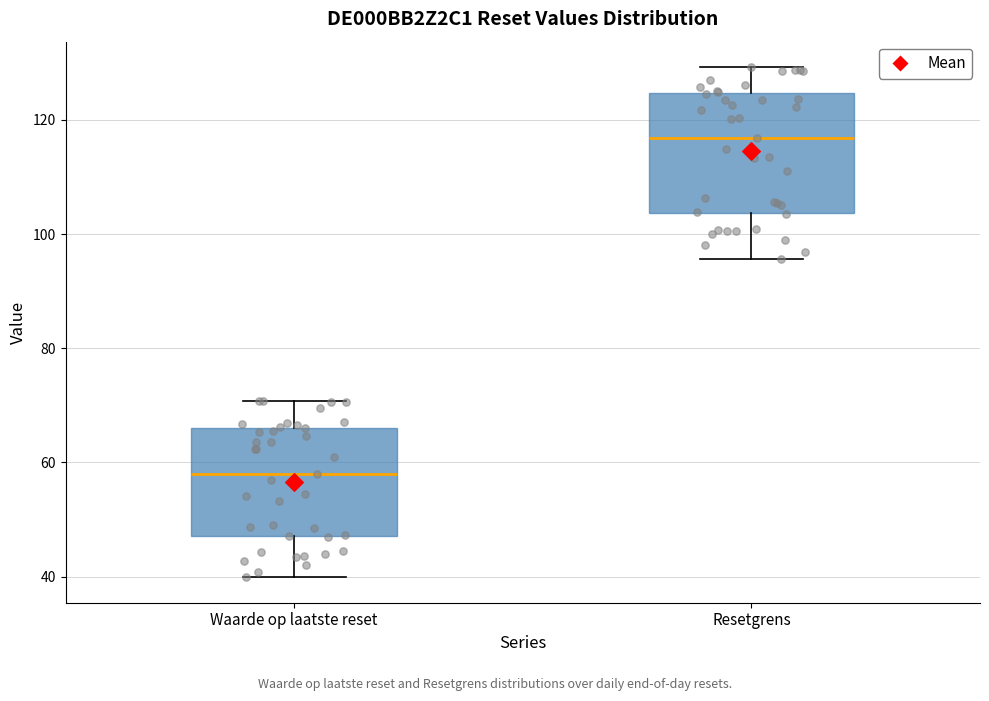

Reading left to right, transcribe this box plot: for each box, give where its median line is, the range the box spans, and where its two whiskers end, as read against the y-axis. The values are not printed on the chart, so give them approximately, as read against the axis.

Waarde op laatste reset: median 58, box 48 to 66, whiskers 40 to 70
Resetgrens: median 116, box 104 to 124, whiskers 96 to 130